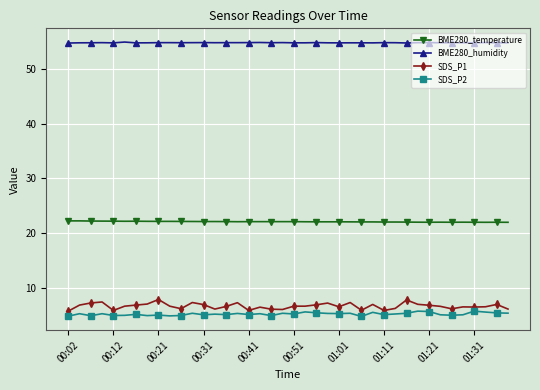

What is the difference between the maximum and second lowest values in the SDS_P1 series?

2.0